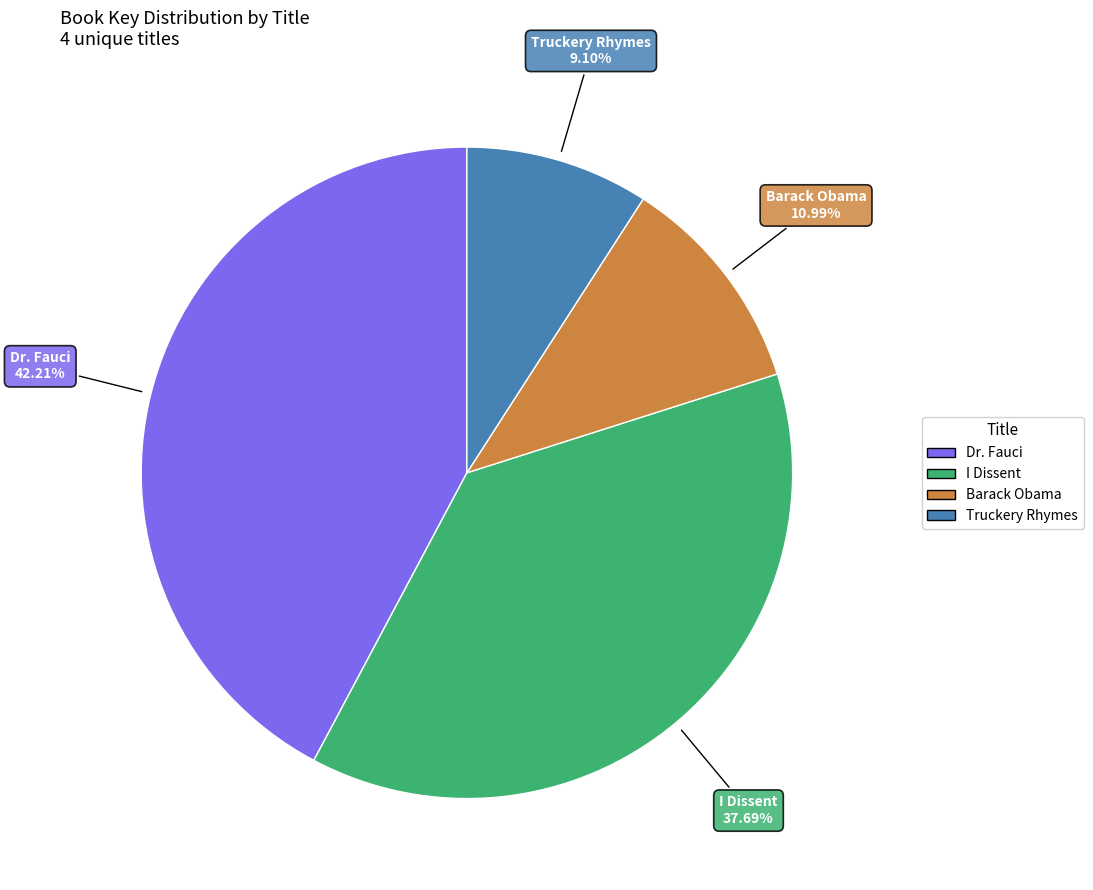

How many slices are in this pie chart?

4